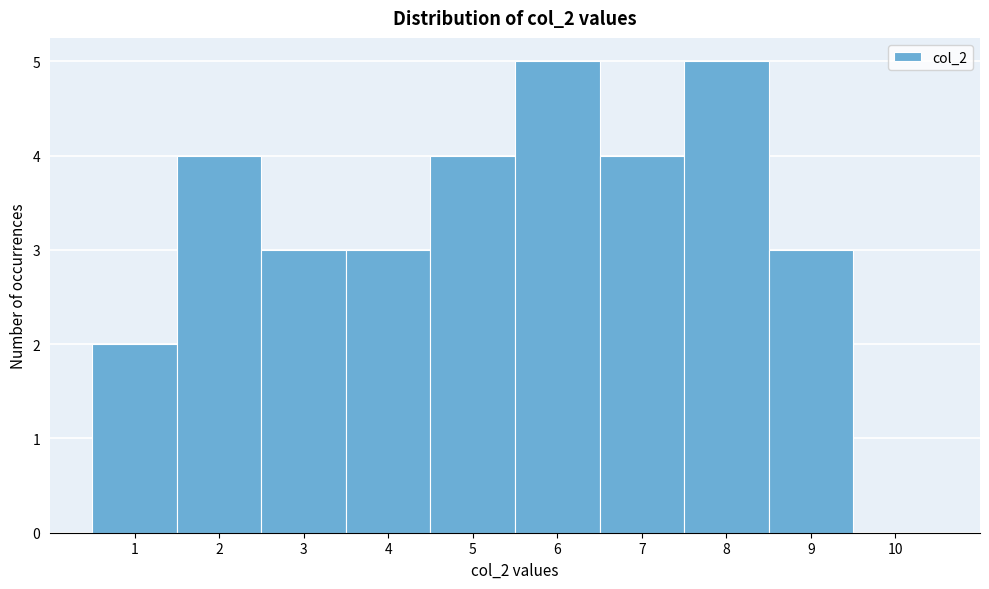

Reading left to right, list every bar in this chart as the range it spans on the x-axis followed by its height. The values are not printed on the chart, so give them approximately, as read against the axis.

0.5 to 1.5: 2
1.5 to 2.5: 4
2.5 to 3.5: 3
3.5 to 4.5: 3
4.5 to 5.5: 4
5.5 to 6.5: 5
6.5 to 7.5: 4
7.5 to 8.5: 5
8.5 to 9.5: 3
9.5 to 10.5: 0